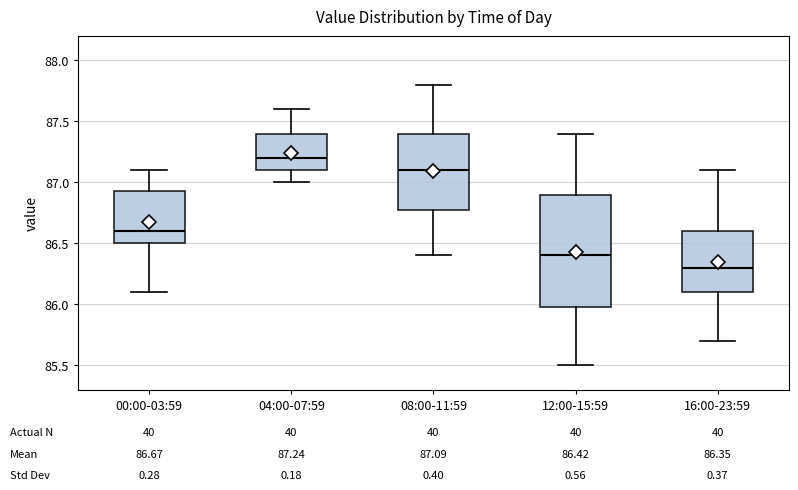

Which box's median line is the highest?

04:00-07:59